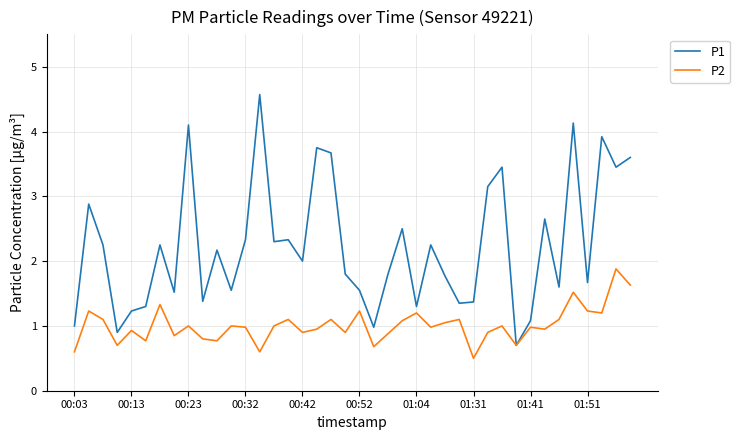

Which series has the largest range (max minus min)?

P1